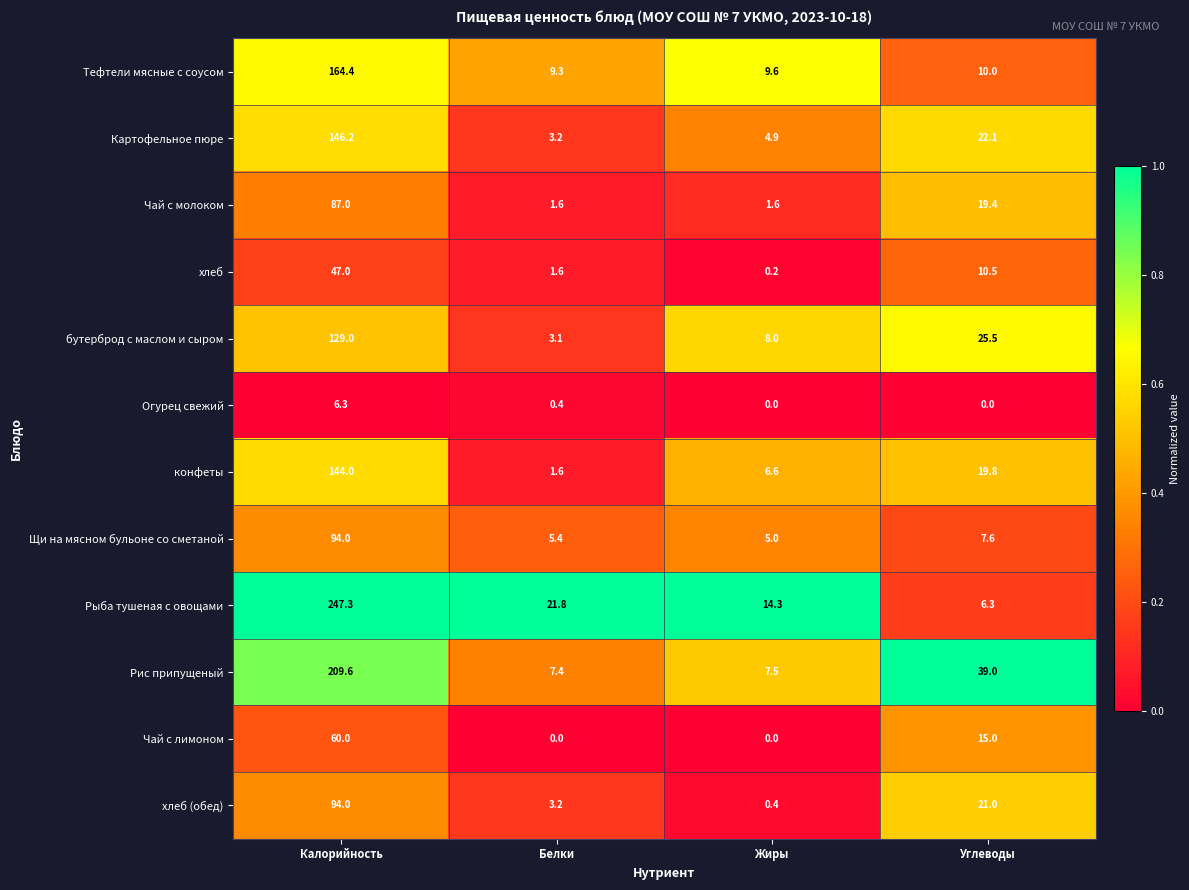

List the labels in order of Картофельное пюре value, smallest first.

Белки, Жиры, Углеводы, Калорийность